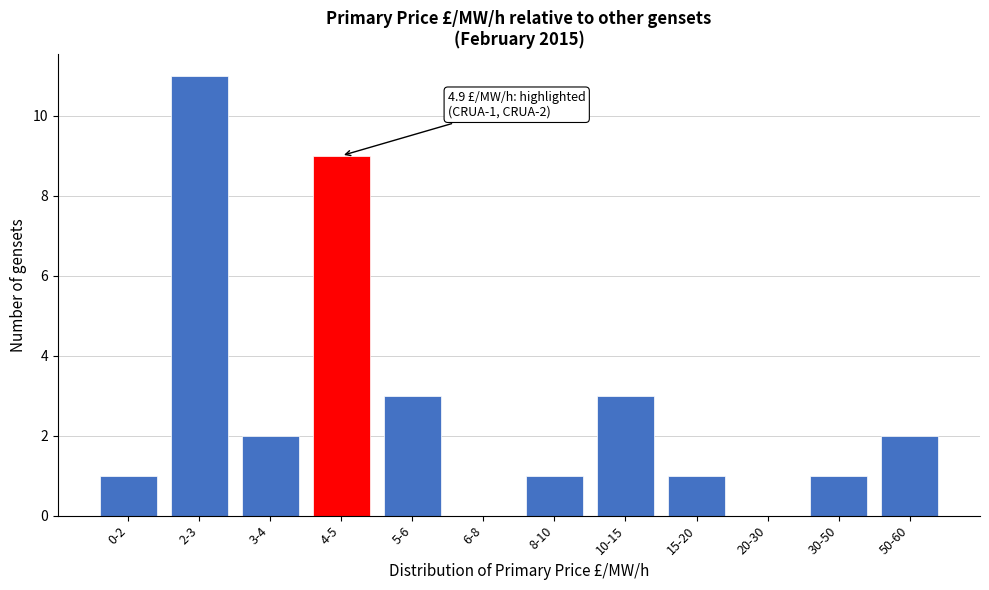

Reading left to right, transcribe all the data shown in this chart.

0-2=1	2-3=11	3-4=2	4-5=9	5-6=3	6-8=0	8-10=1	10-15=3	15-20=1	20-30=0	30-50=1	50-60=2